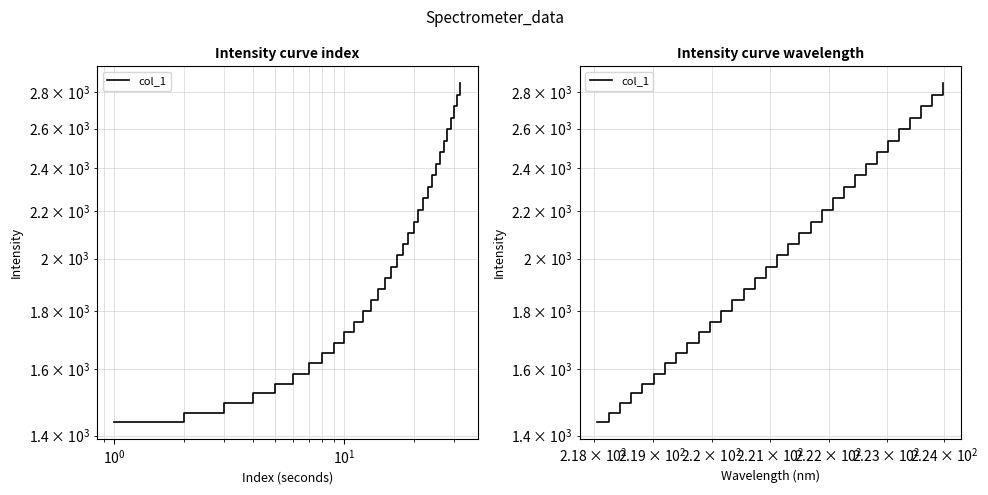

What is the value of the 22nd point from the left?

2259.0